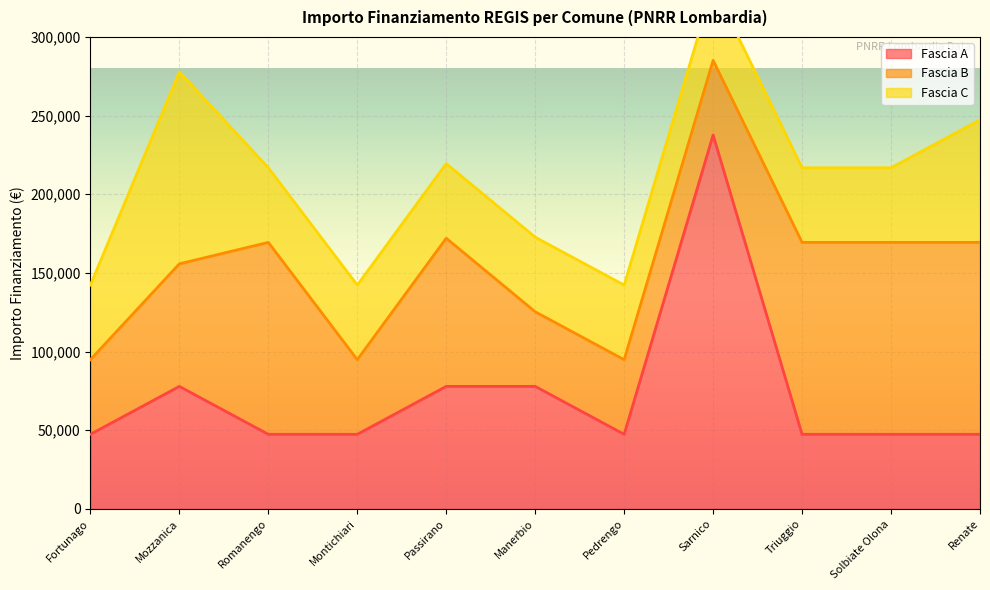

How many Fascia A values are between 47427 and 77897?

10